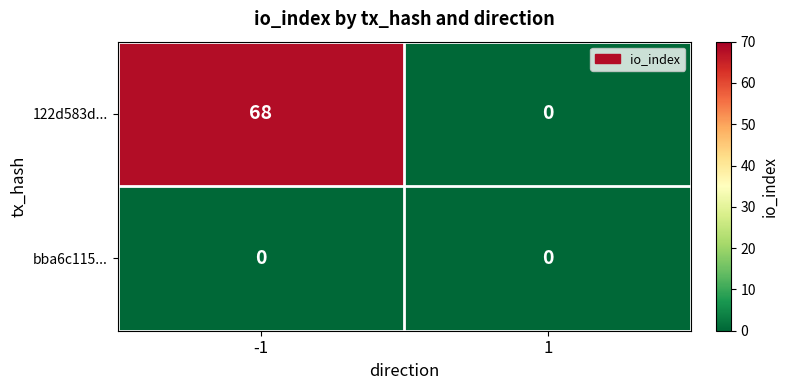

What is the difference between the 122d583d... values at -1 and 1?

68